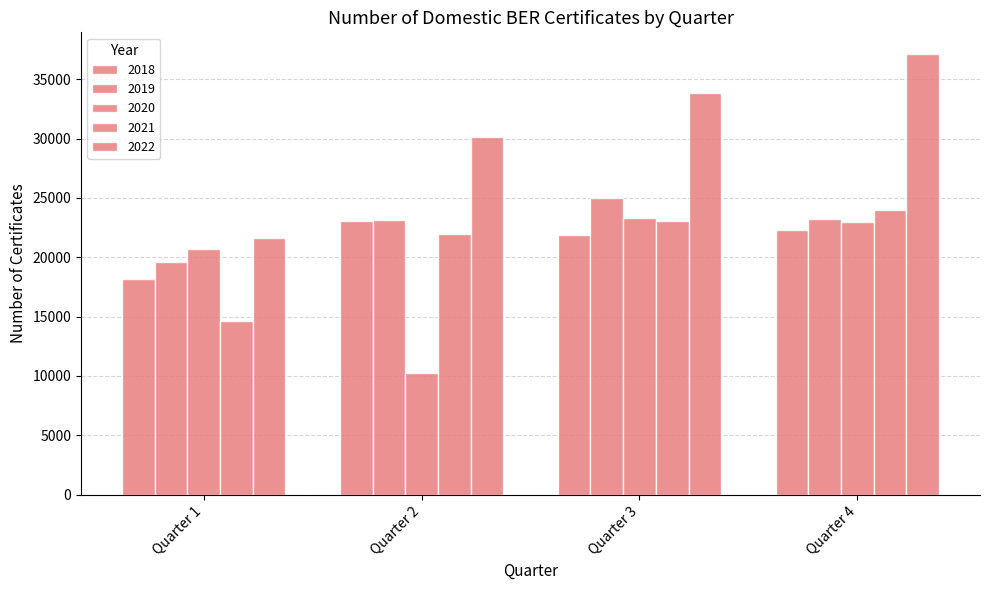

Count the number of categories in the chart.

4